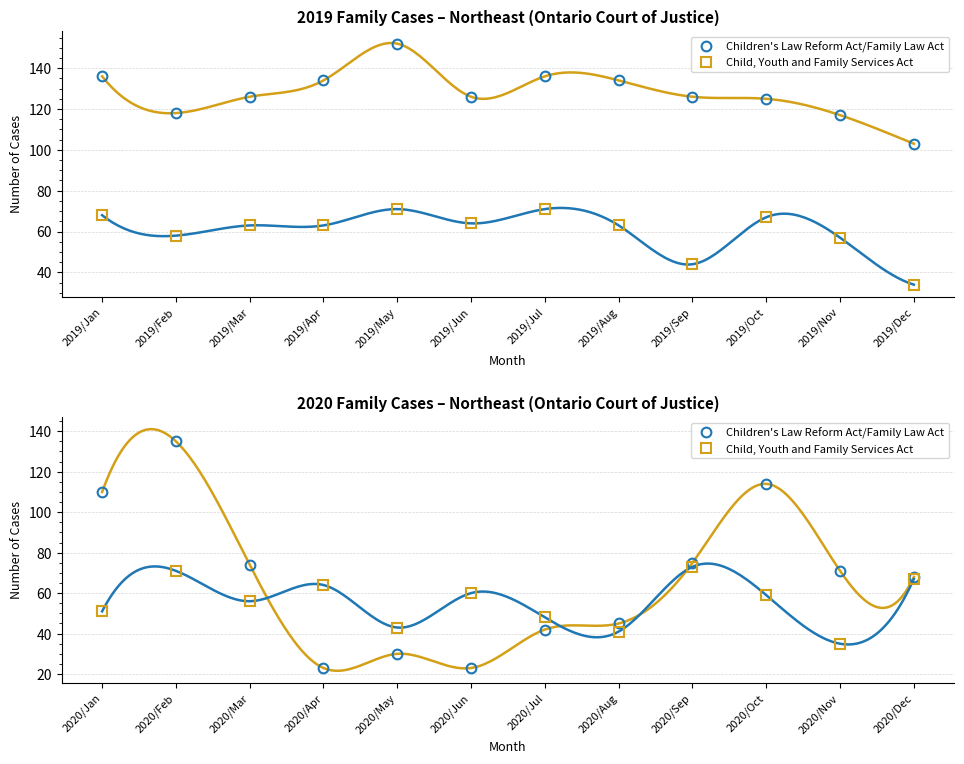

What is the label of the 10th point from the right?

2020/Mar